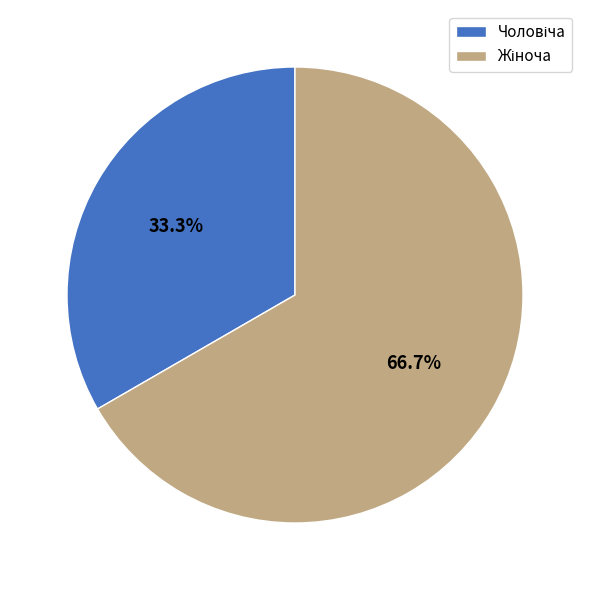

Is there a majority slice in this chart?

Yes